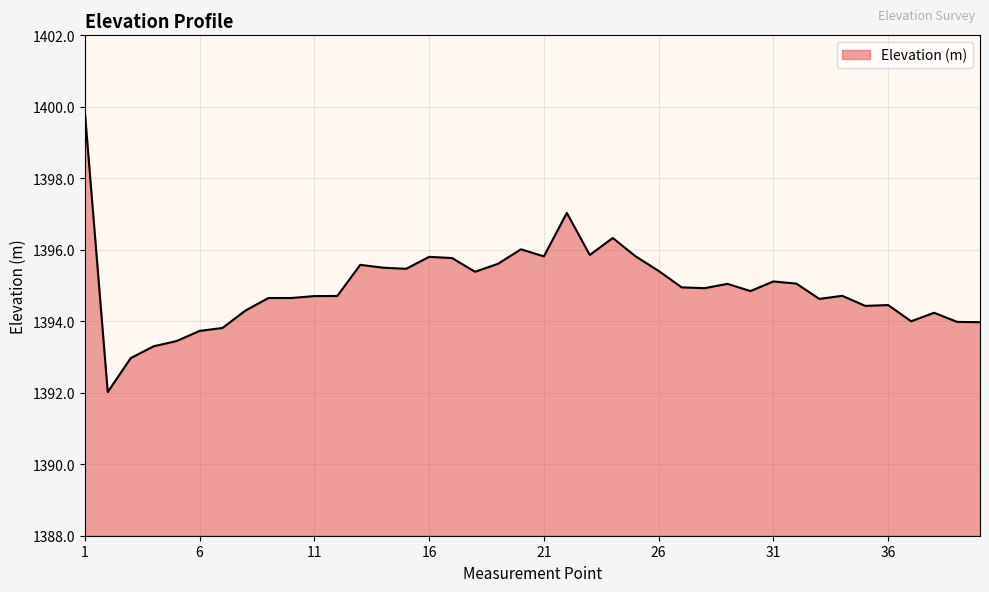

What is the smallest value displayed?

1392.0